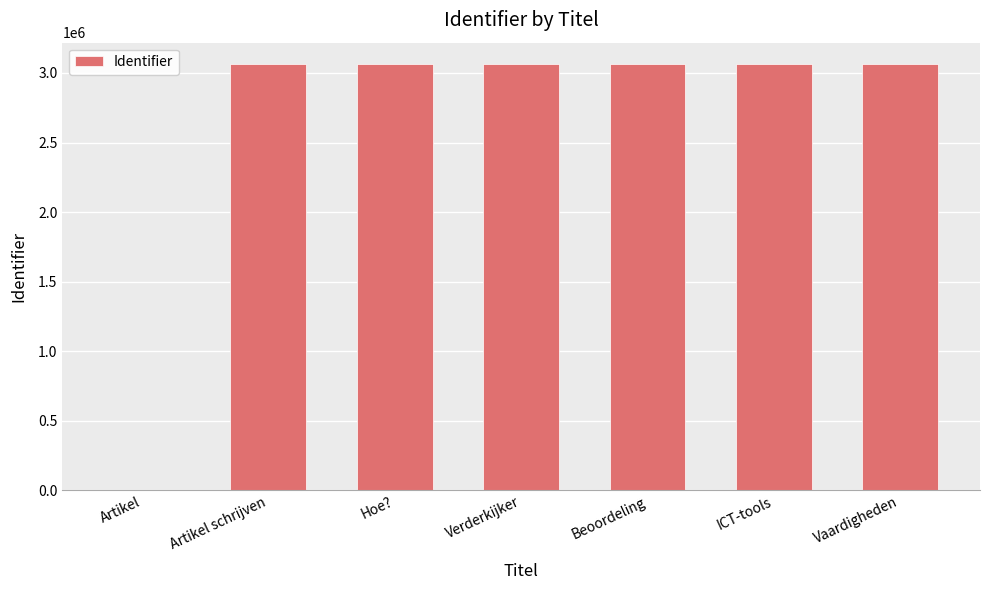

The value at Verderkijker is 4878305. True or false?

False